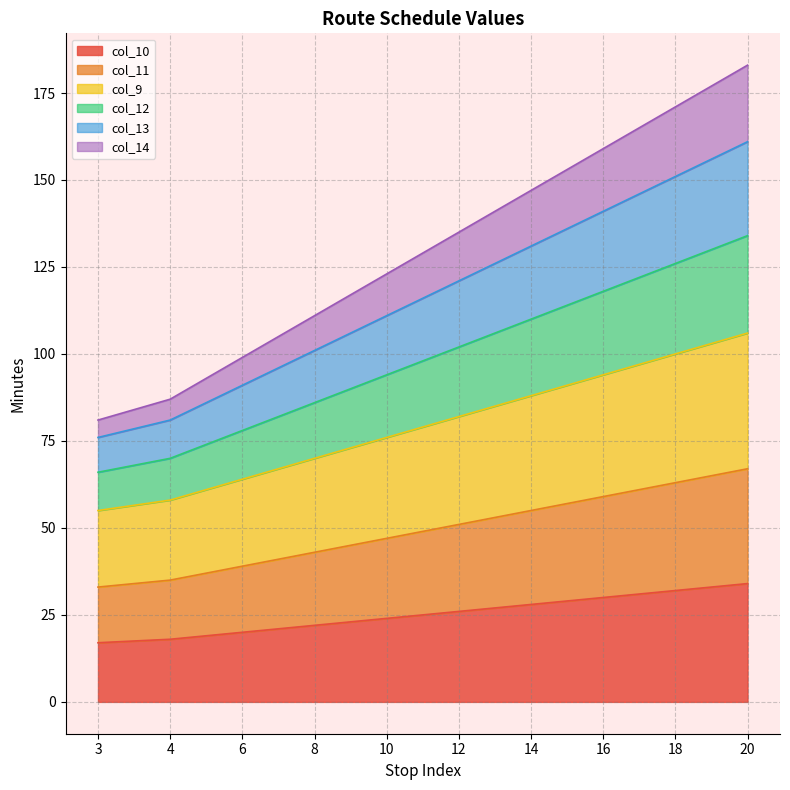

Between 4 and 12, which series saw the biggest shift?

col_13